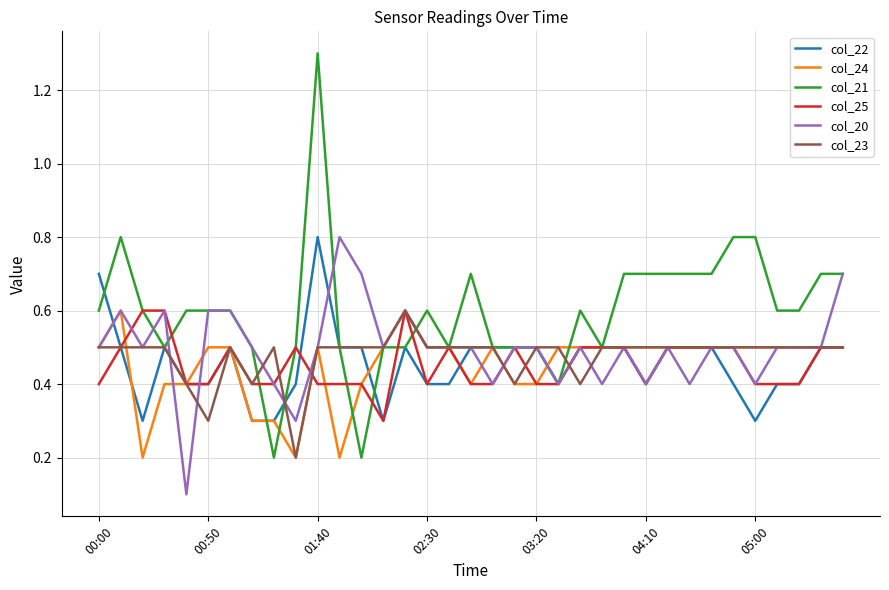

How many series are shown in this chart?

6